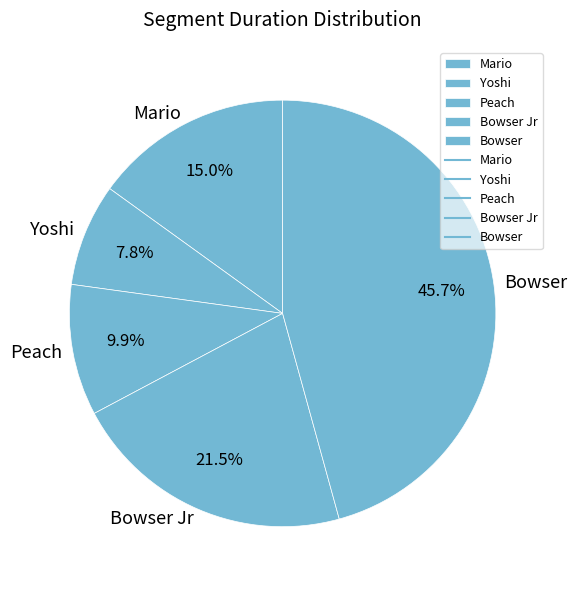

Which slice is the smallest?

Yoshi